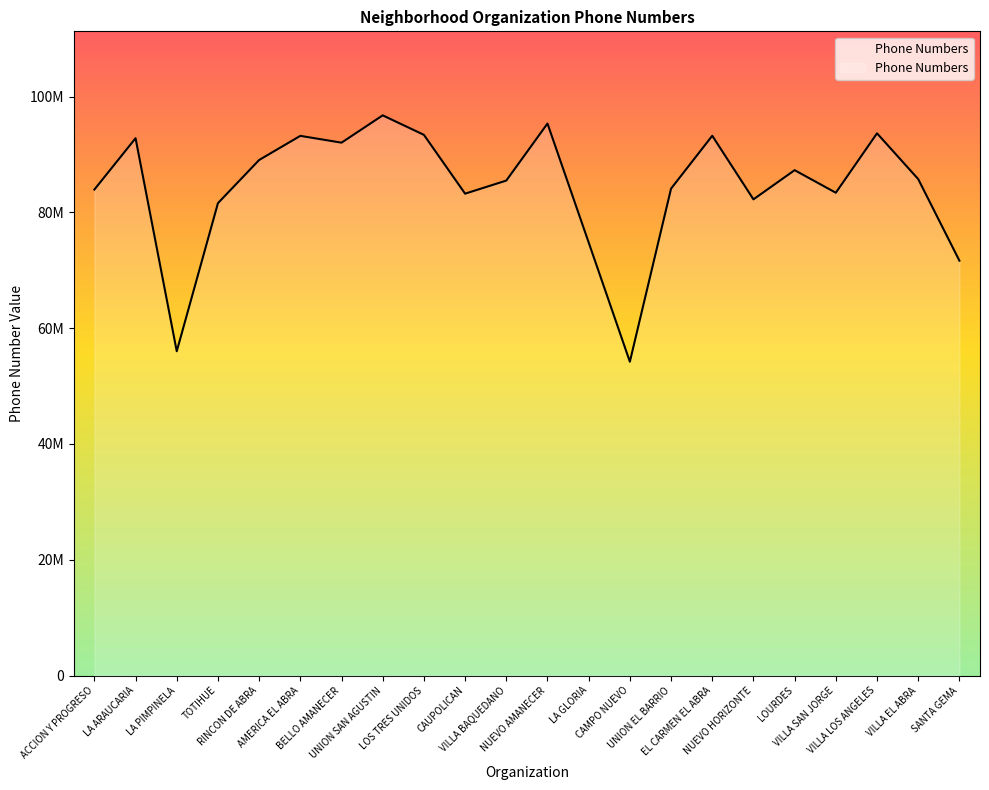

Reading left to right, extract all data points from this chart.

ACCION Y PROGRESO=83948308	LA ARAUCARIA=92818381	LA PIMPINELA=56017690	TOTIHUE=81601287	RINCON DE ABRA=89056966	AMERICA EL ABRA=93226233	BELLO AMANECER=92050455	UNION SAN AGUSTIN=96769269	LOS TRES UNIDOS=93401033	CAUPOLICAN=83240538	VILLA BAQUEDANO=85500600	NUEVO AMANECER=95351498	LA GLORIA=74809149	CAMPO NUEVO=54210689	UNION EL BARRIO=84110963	EL CARMEN EL ABRA=93242810	NUEVO HORIZONTE=82256833	LOURDES=87297319	VILLA SAN JORGE=83400316	VILLA LOS ANGELES=93663583	VILLA EL ABRA=85758223	SANTA GEMA=71664591